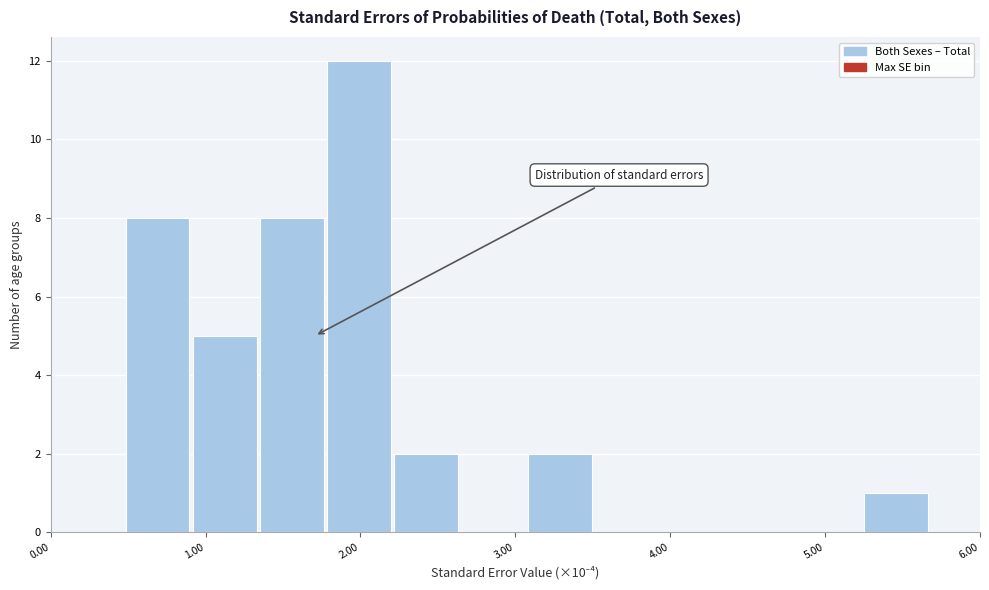

Over which range of the x-axis is the bar tallest?

1.8 to 2.2